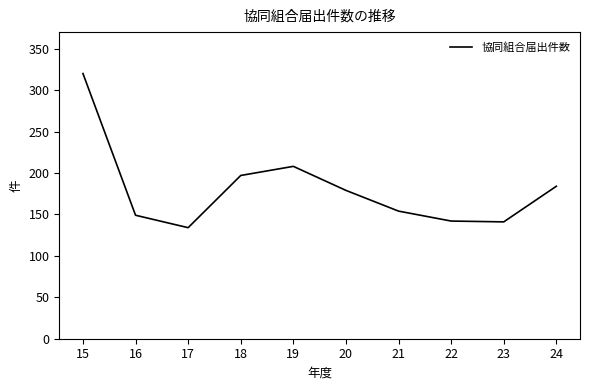

True or false: the data shows 59 at 19.

False